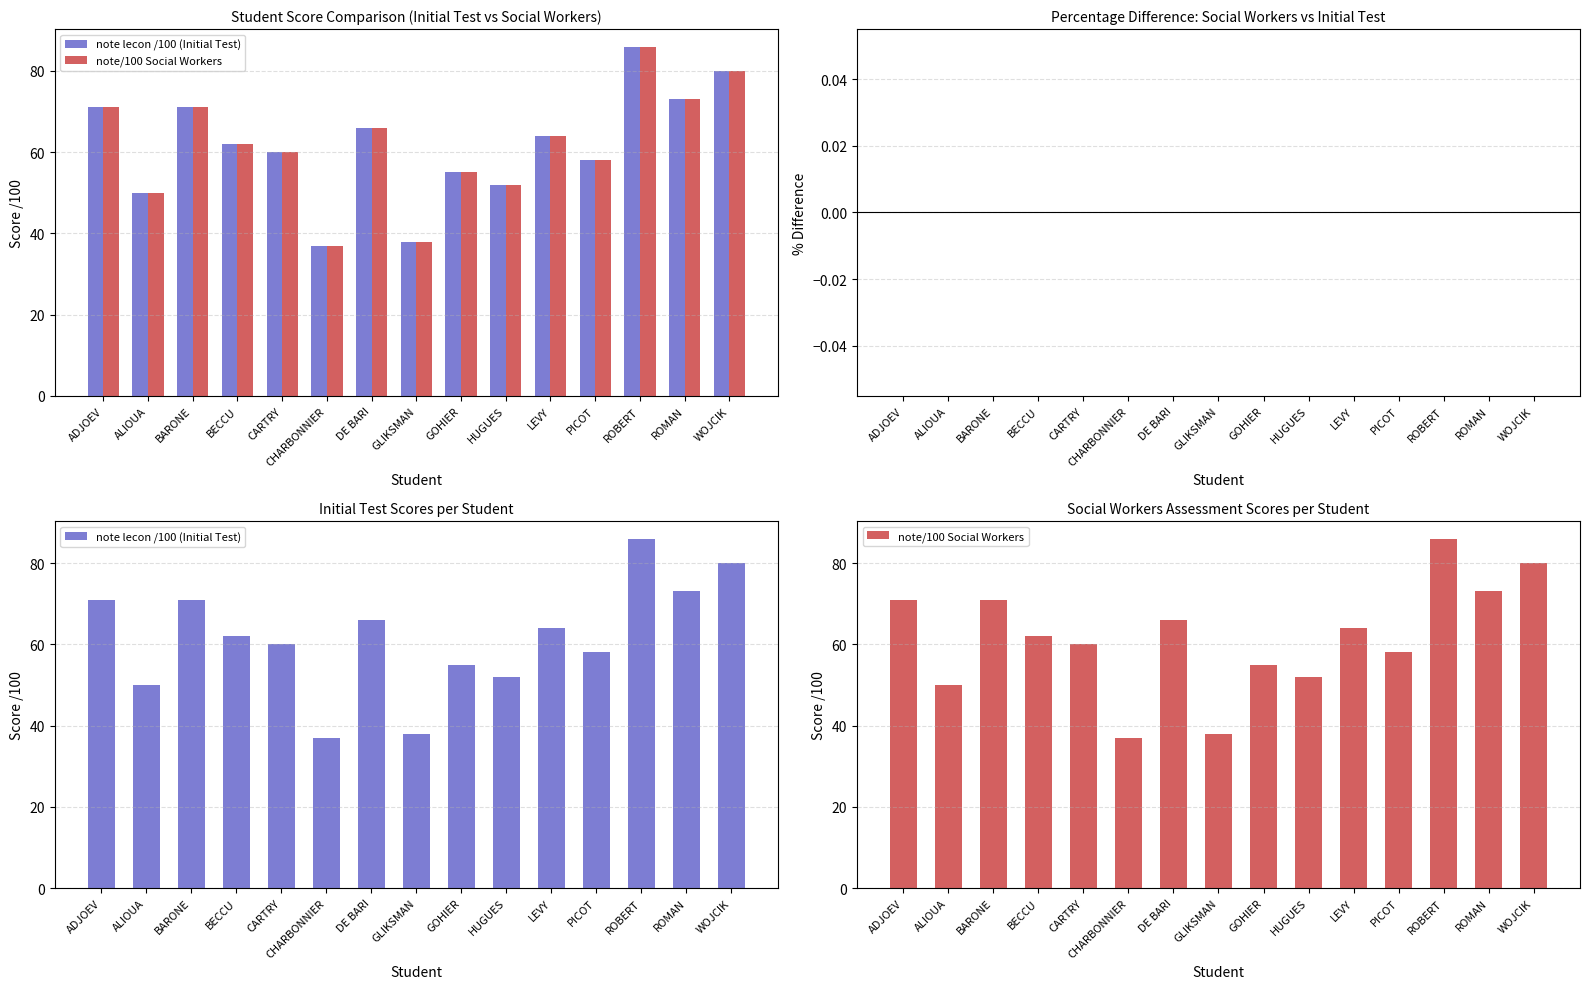

What is the spread (max minus min) of values at ADJOEV?

71